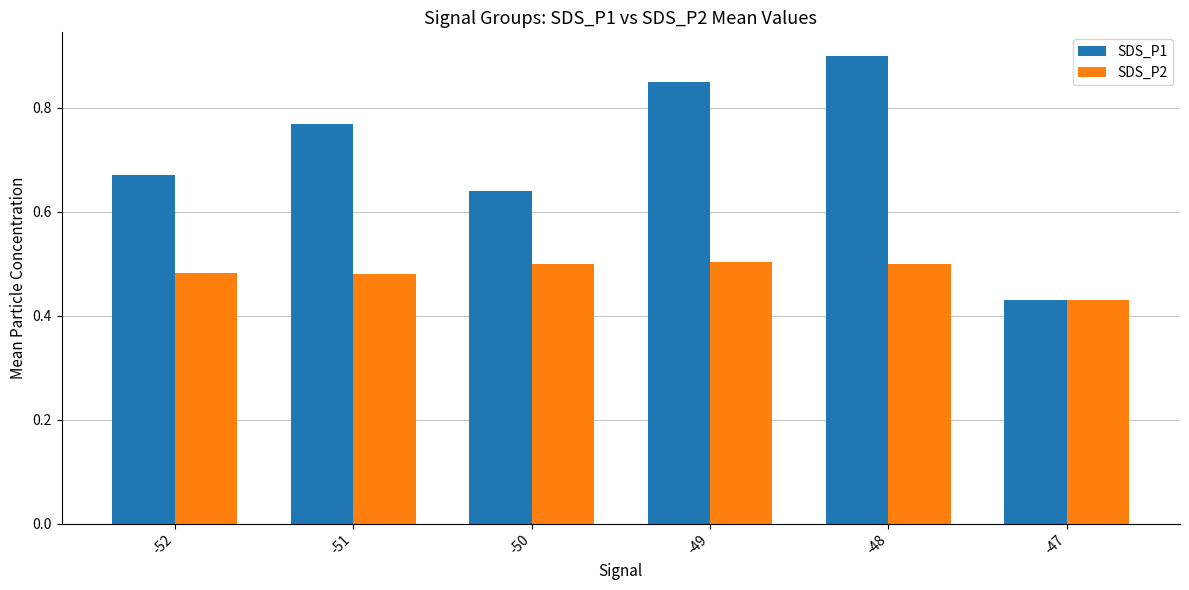

Is it true that SDS_P1 equals 1.3 at -49?

False